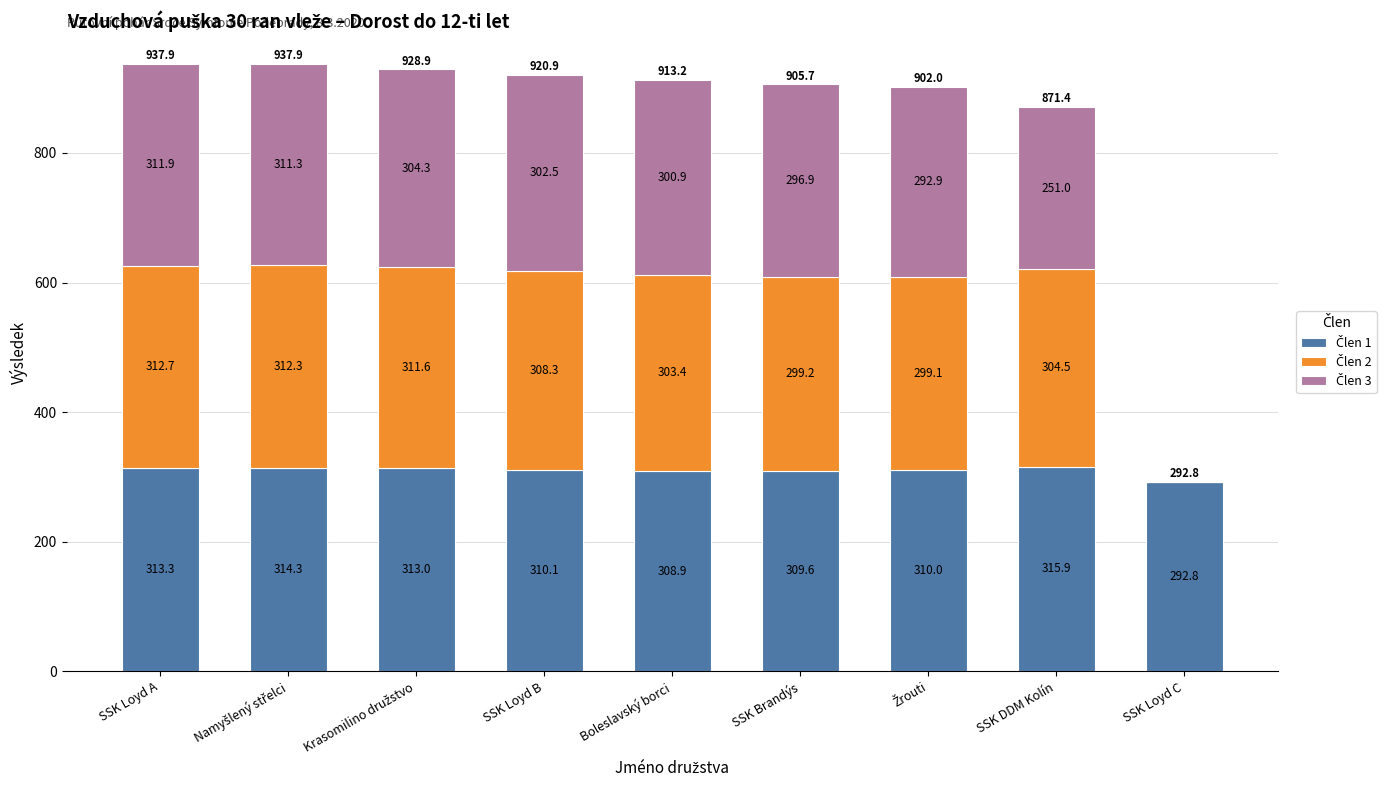

What is the total value across all series at SSK Brandýs?

905.7